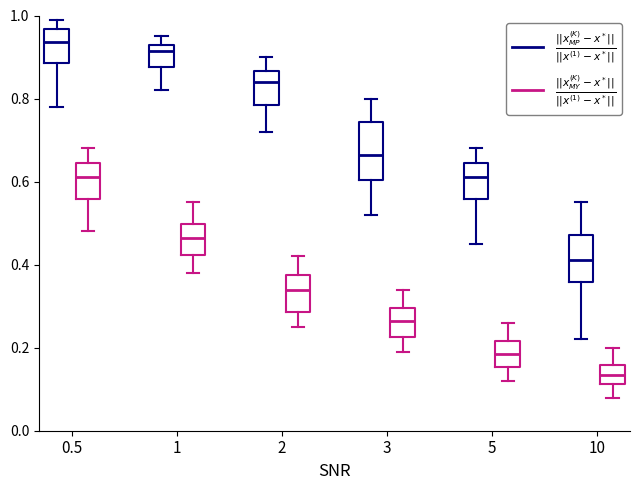

Where does the lower whisker of the box for 10 ($\frac{||x_{MP}^{(K)} - x^*||}{||x^{(1)} - x^*||}$) end on the y-axis? The values are not printed on the chart, so give them approximately, as read against the axis.

0.22